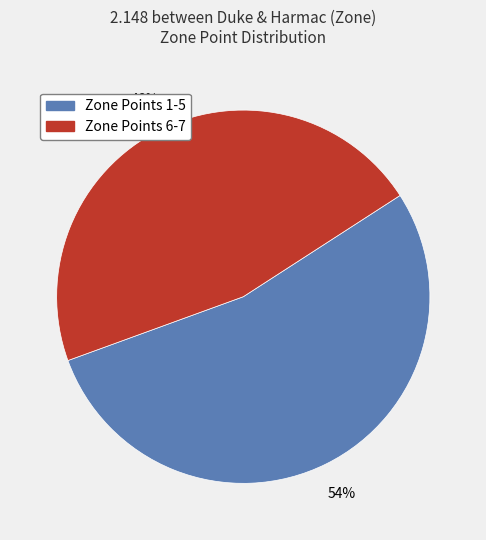

To the nearest percent, what is the average slice percentage?

50%